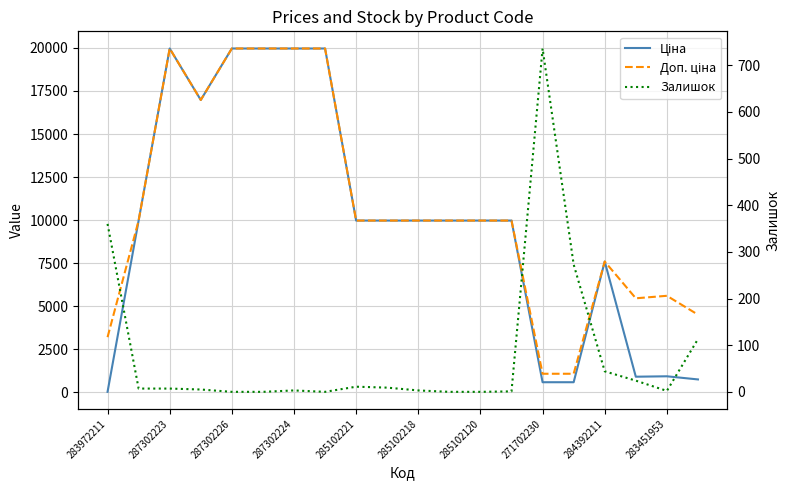

At how many categories does at least one series exceed 6843?

14